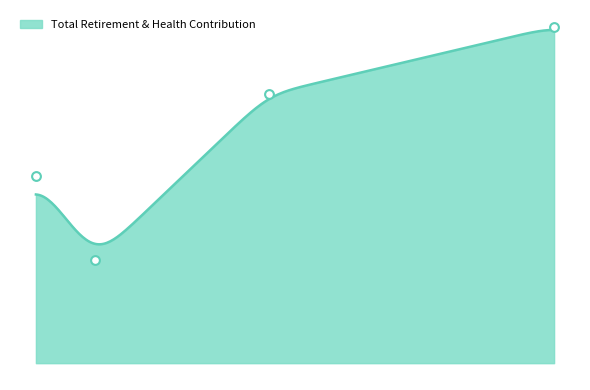

What is the change in value from 20784 to 16264?

-572